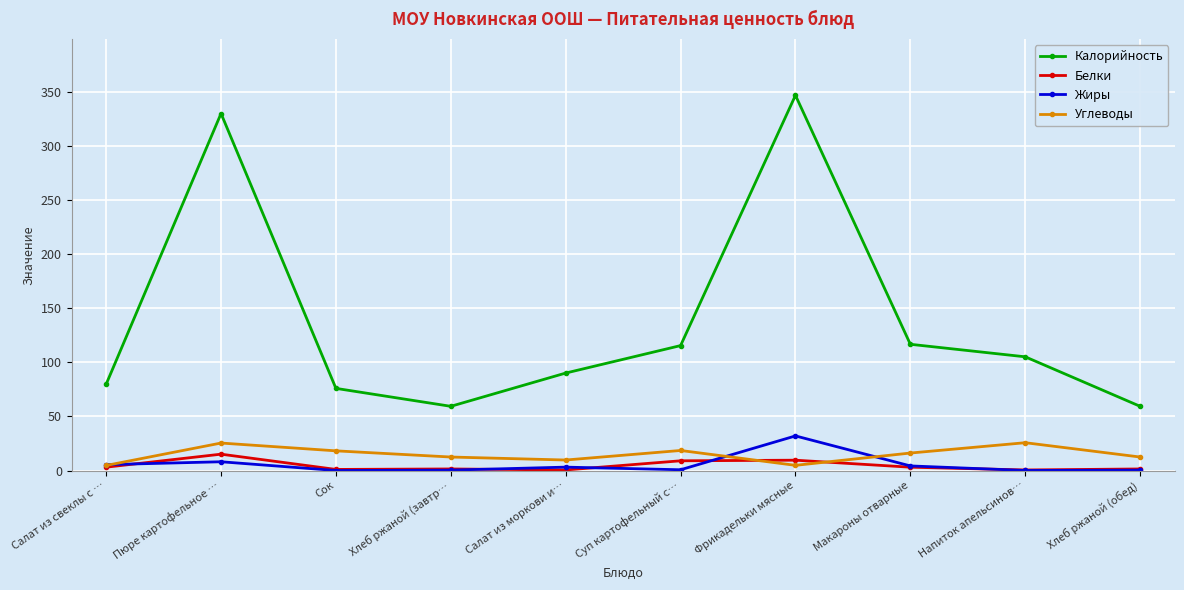

What are all the series names shown in the legend?

Калорийность, Белки, Жиры, Углеводы